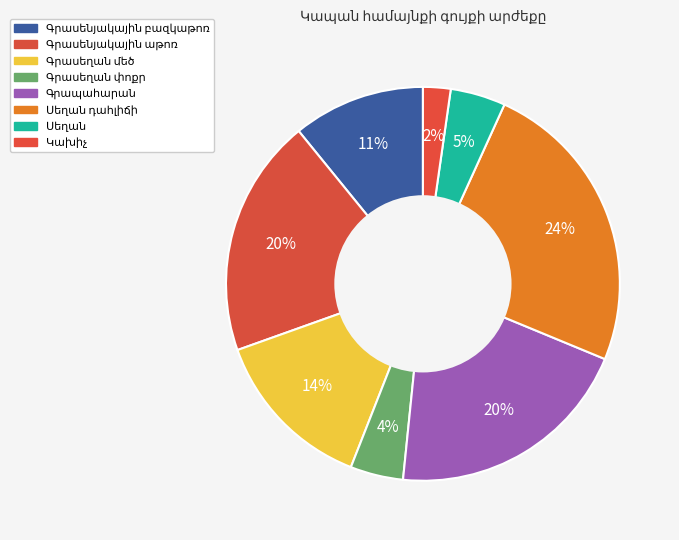

How many slices are in this pie chart?

8